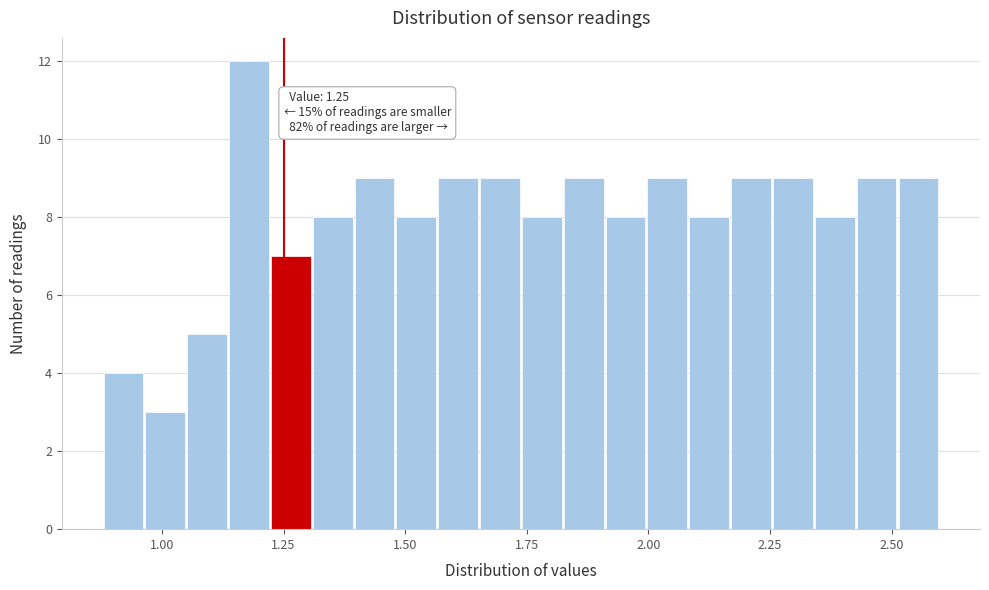

Read against the x-axis, roughly where is the centre of the tallest bar?

1.20